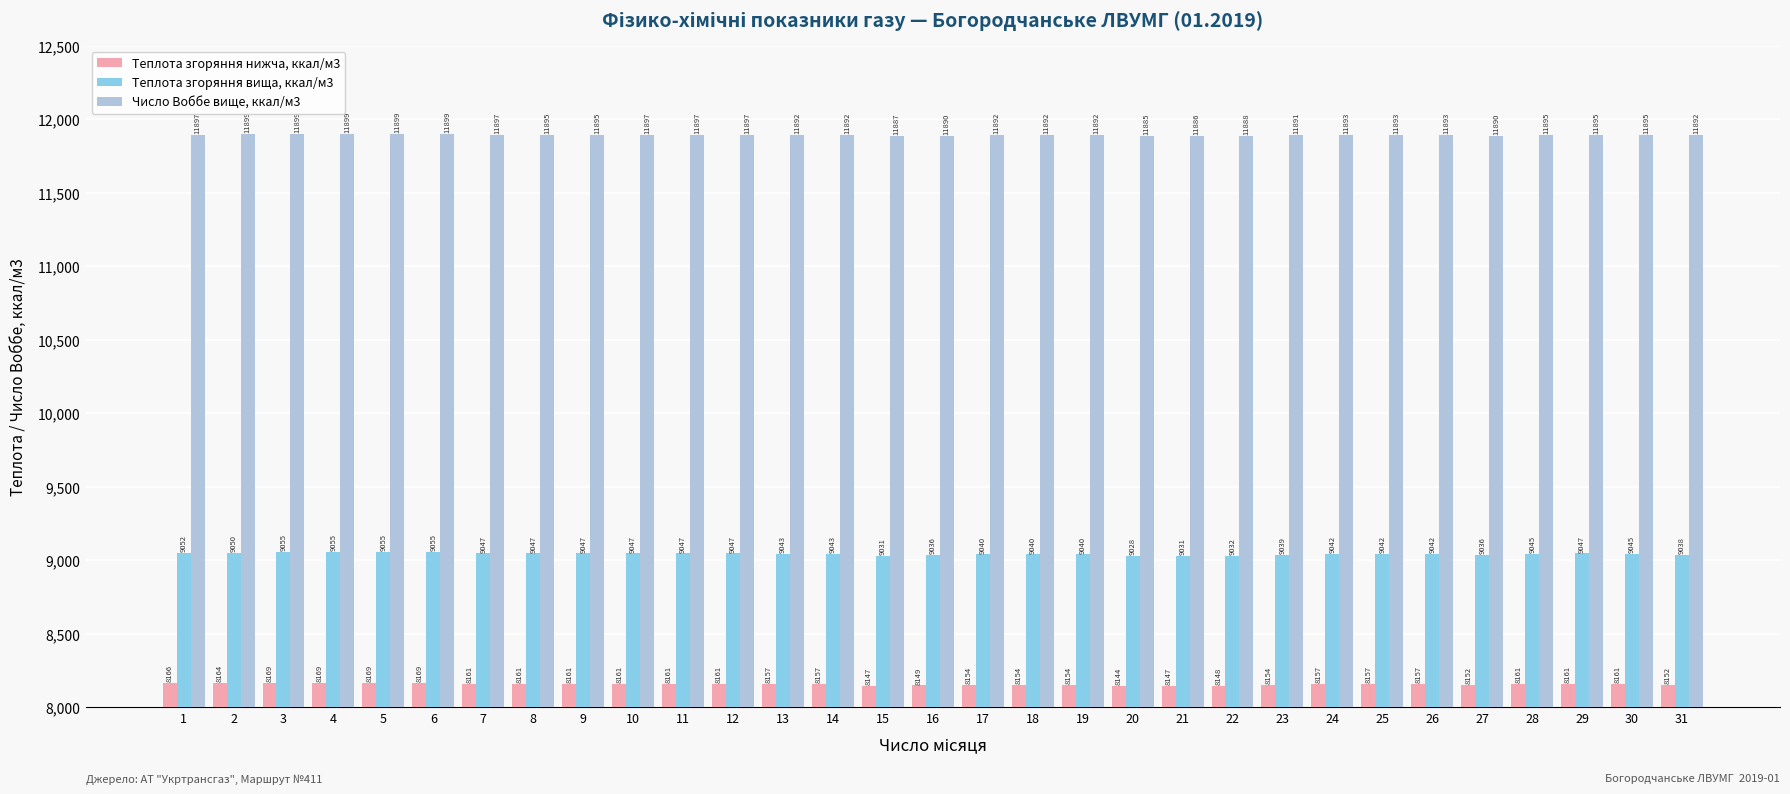

How many bars are there in total?

93